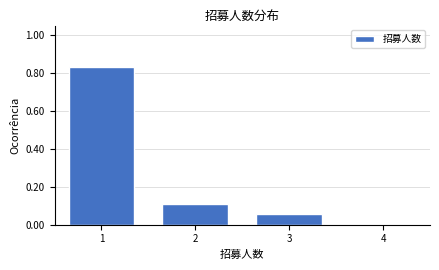

Reading left to right, list every bar in this chart as the range it spans on the x-axis followed by its height. The values are not printed on the chart, so give them approximately, as read against the axis.

0.5 to 1.5: 0.84
1.5 to 2.5: 0.12
2.5 to 3.5: 0.06
3.5 to 4.5: 0